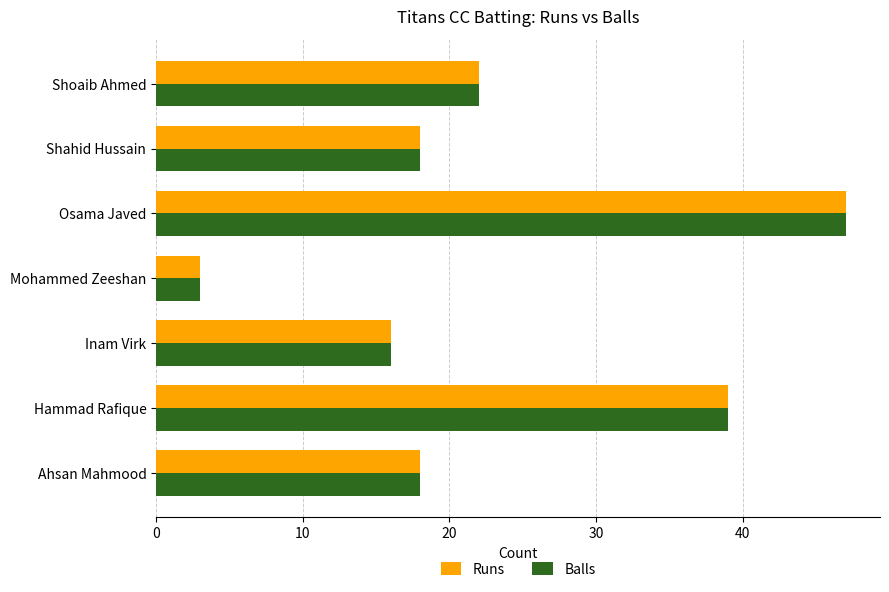

Is the value of Balls at Osama Javed greater than the value of Runs at Inam Virk?

Yes